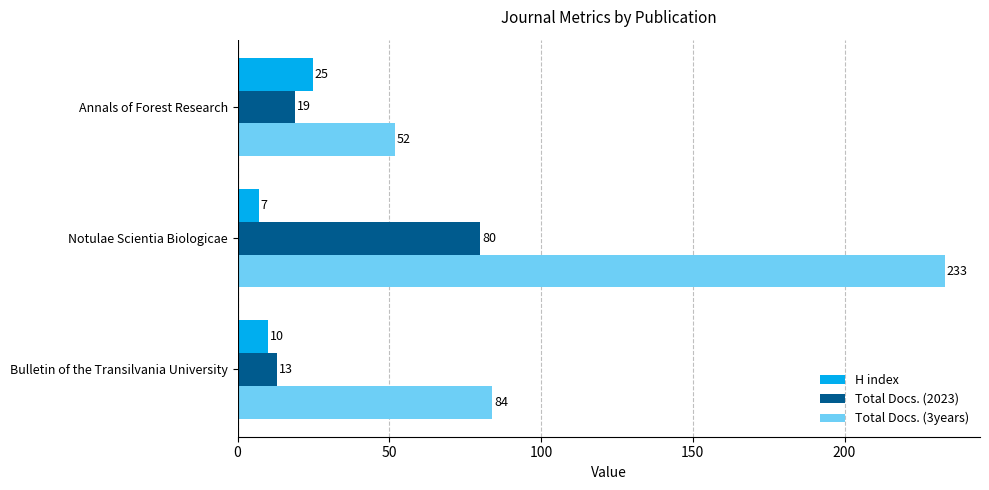

Which series has the widest spread of values?

Total Docs. (3years)